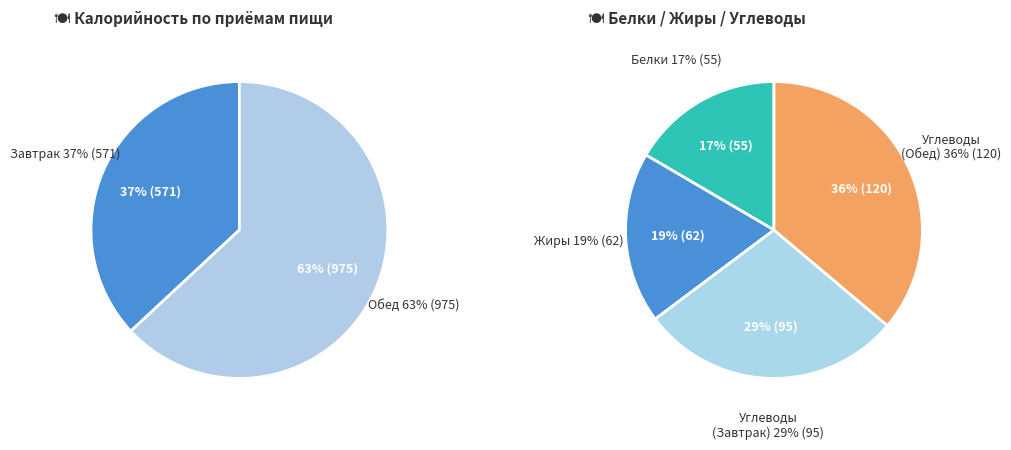

Is there a majority slice in this chart?

No